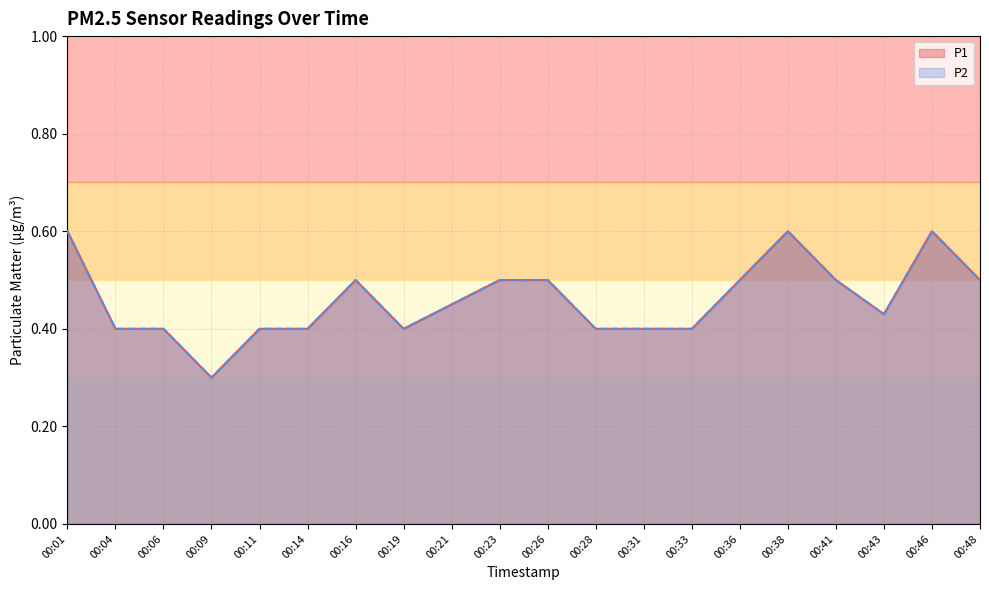

Is the value of P1 at 00:43 greater than the value of P2 at 00:43?

No